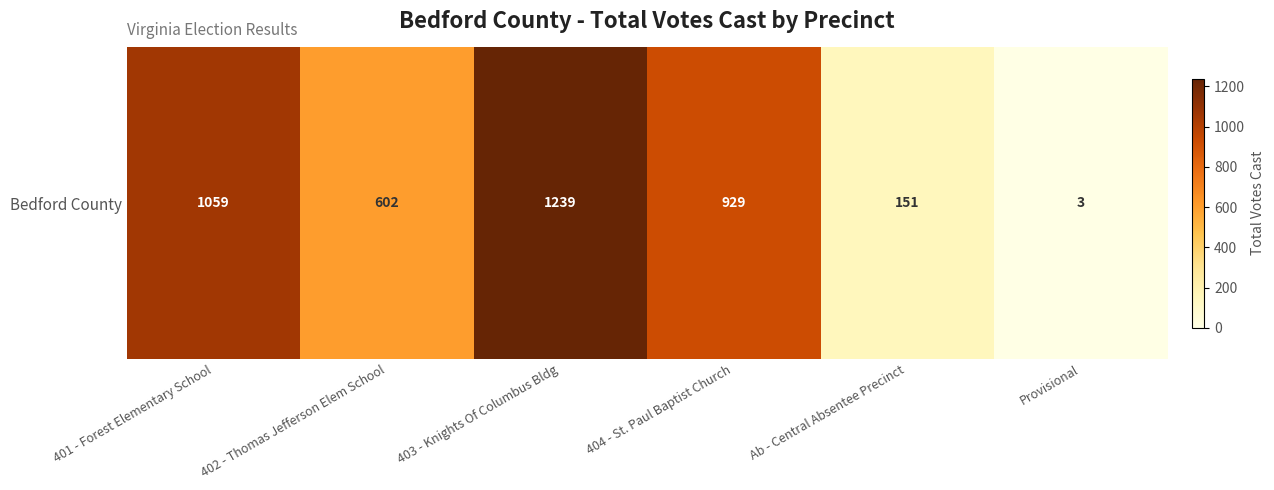

Between 402 - Thomas Jefferson Elem School and 403 - Knights Of Columbus Bldg, which is larger?

403 - Knights Of Columbus Bldg